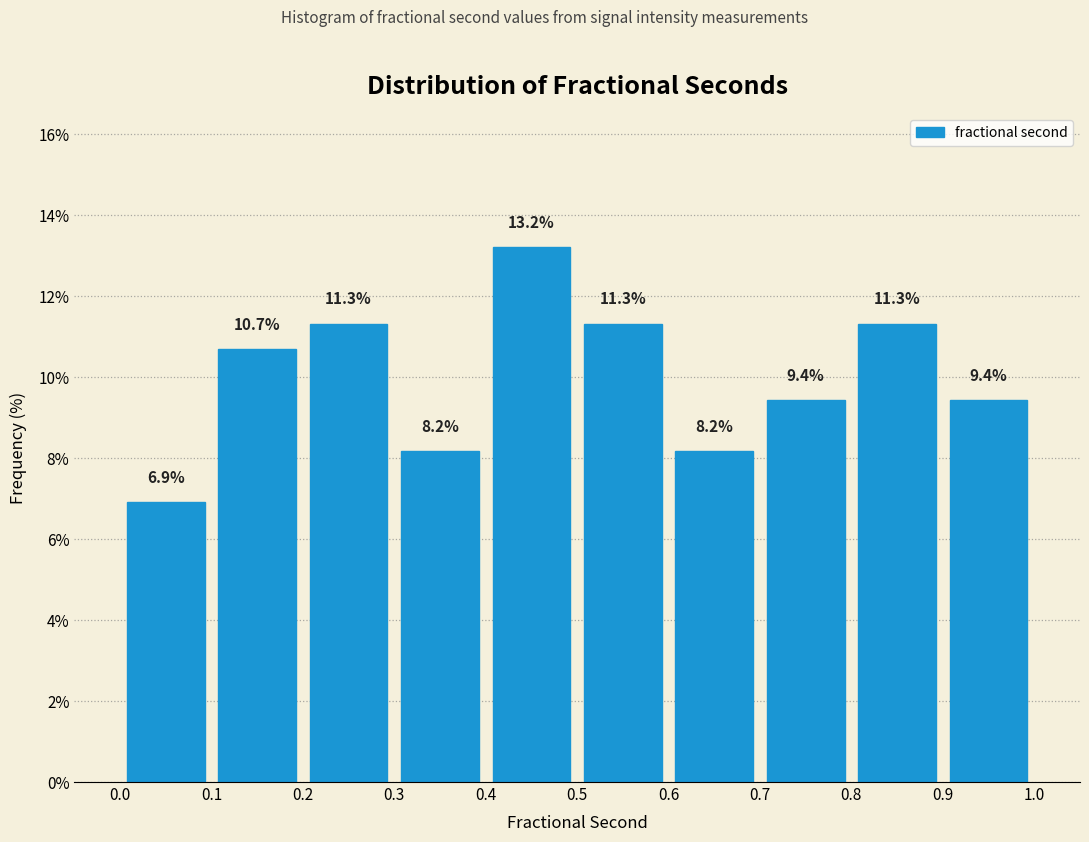

What is the height of the bar covering 0.4 to 0.5 on the x-axis?

13.2